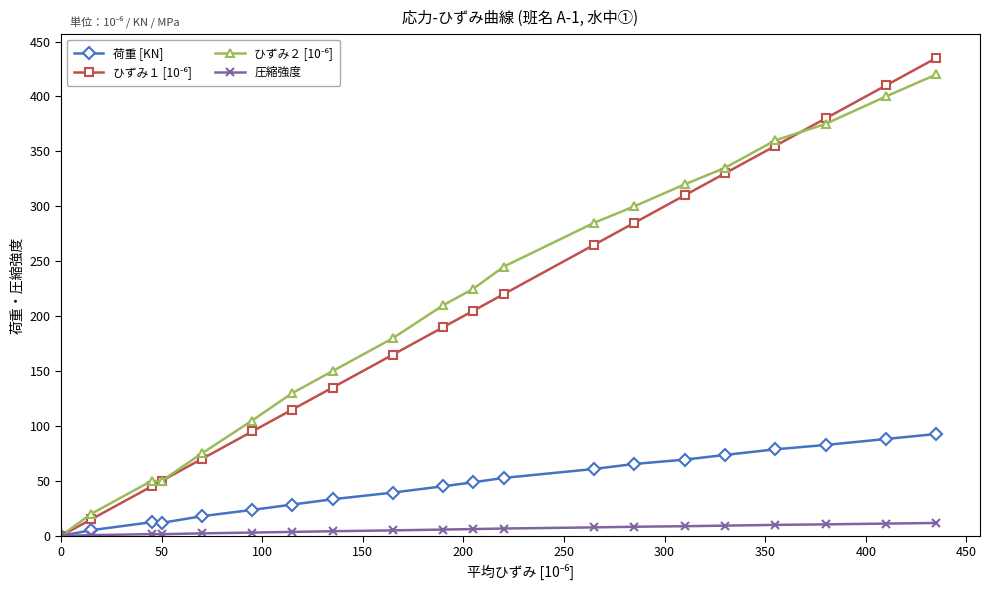

Is this an area chart (filled region under the line)?

No